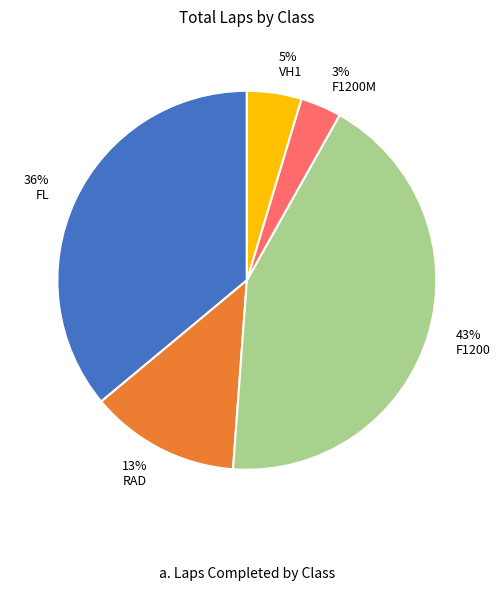

Between F1200 and FL, which is larger?

F1200